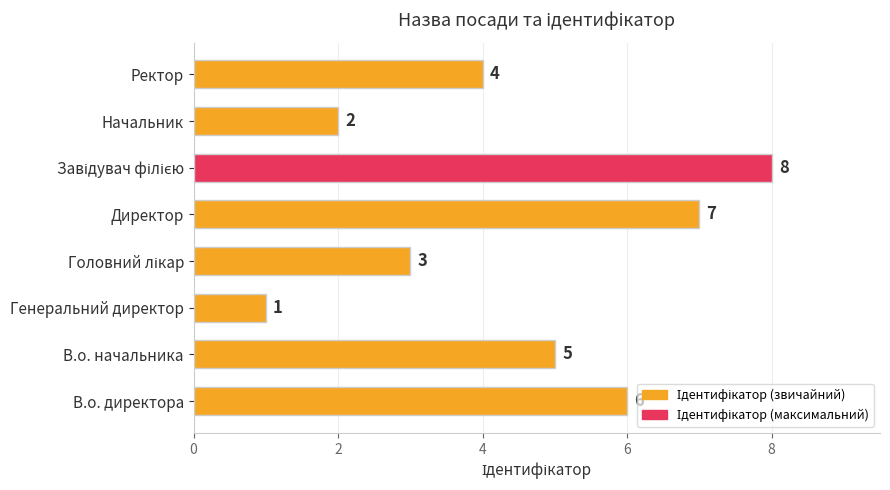

Are the bars horizontal?

Yes